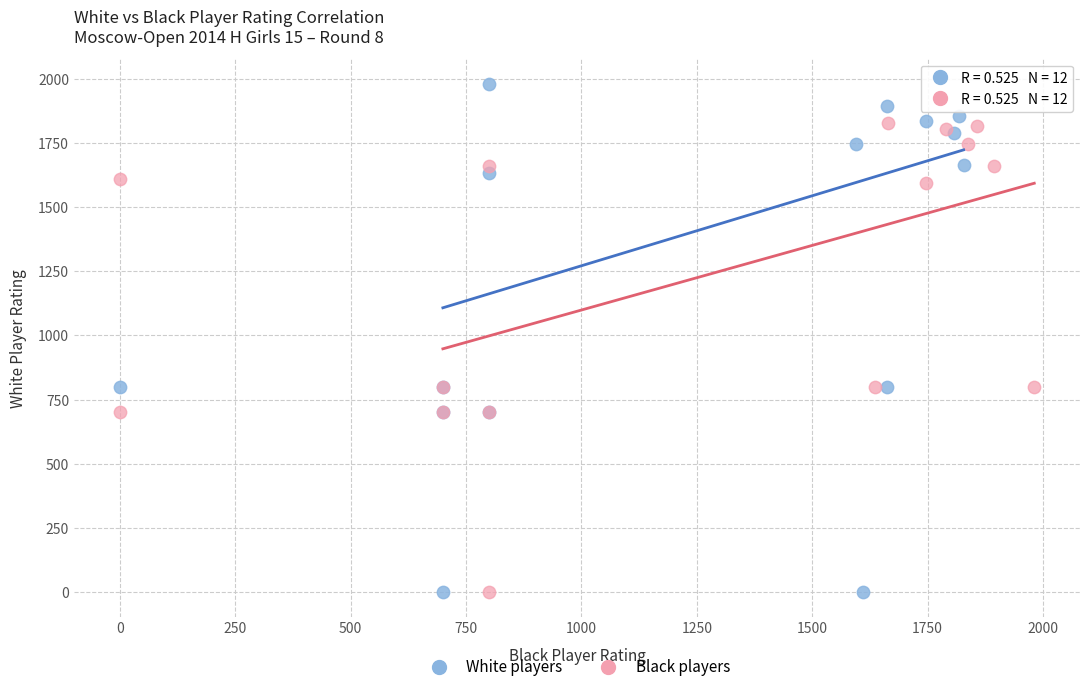

What are all the series names shown in the legend?

White players, Black players